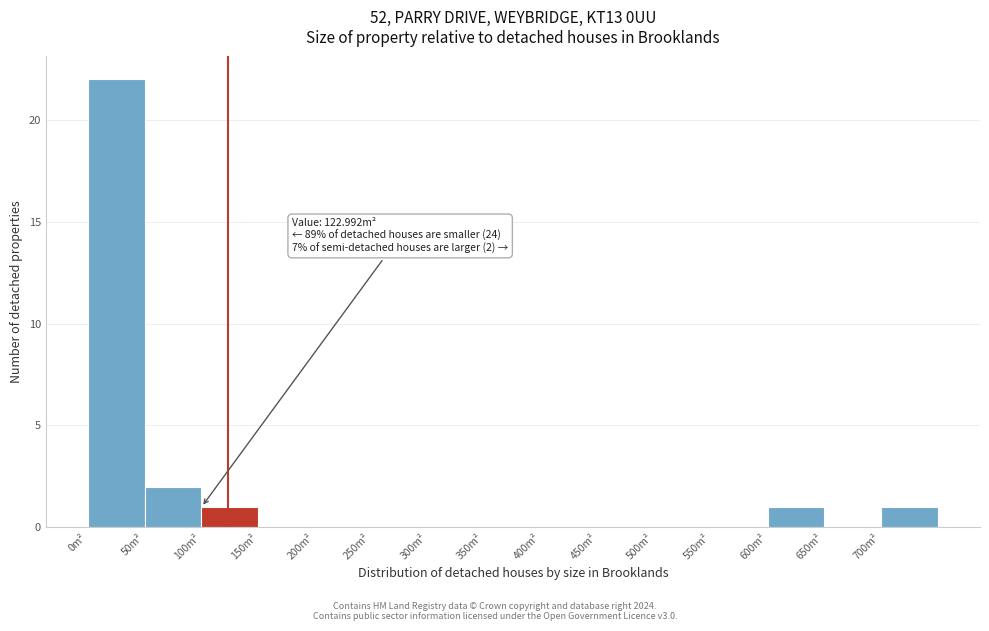

Over which range of the x-axis is the bar tallest?

0 to 50